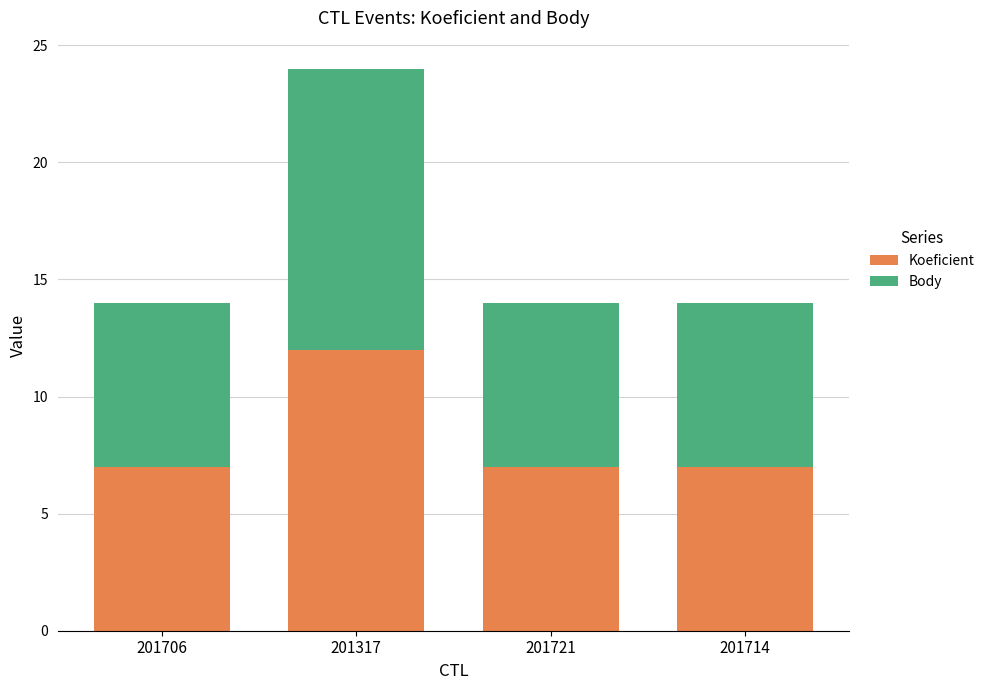

What is the sum of the Koeficient values at 201714 and 201317?

19